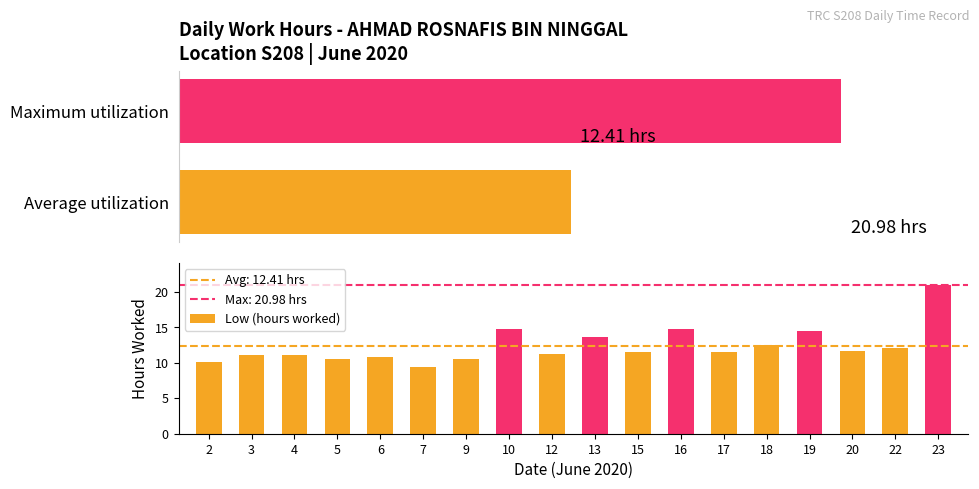

What is the difference between the maximum and minimum values?

11.5